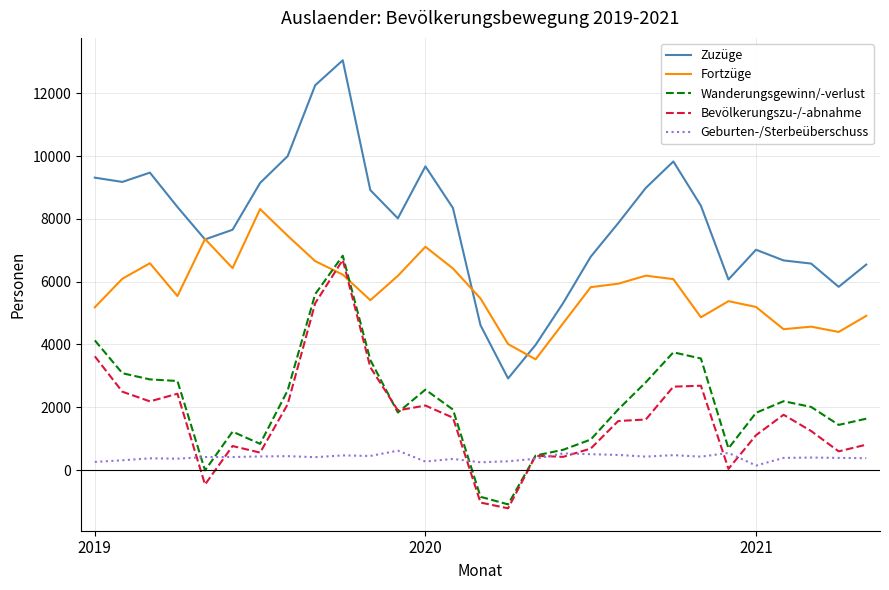

How many intersections are there between Wanderungsgewinn/-verlust and Fortzüge?

2